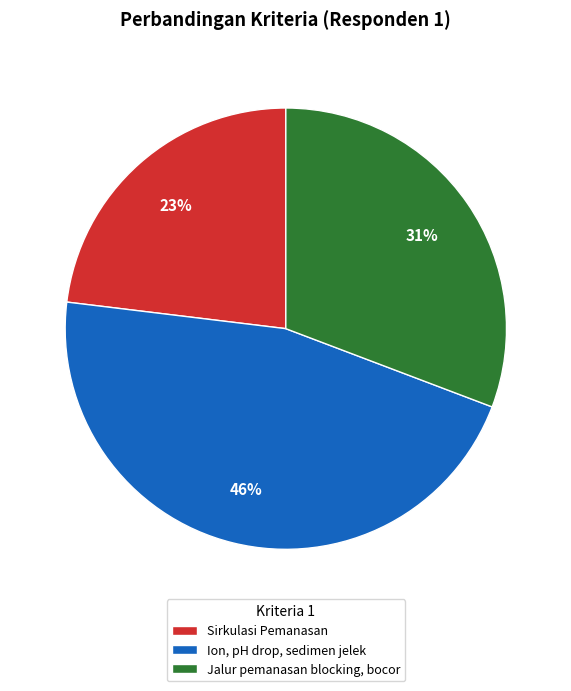

Is the sum of Sirkulasi Pemanasan and Ion, pH drop, sedimen jelek greater than half?

Yes